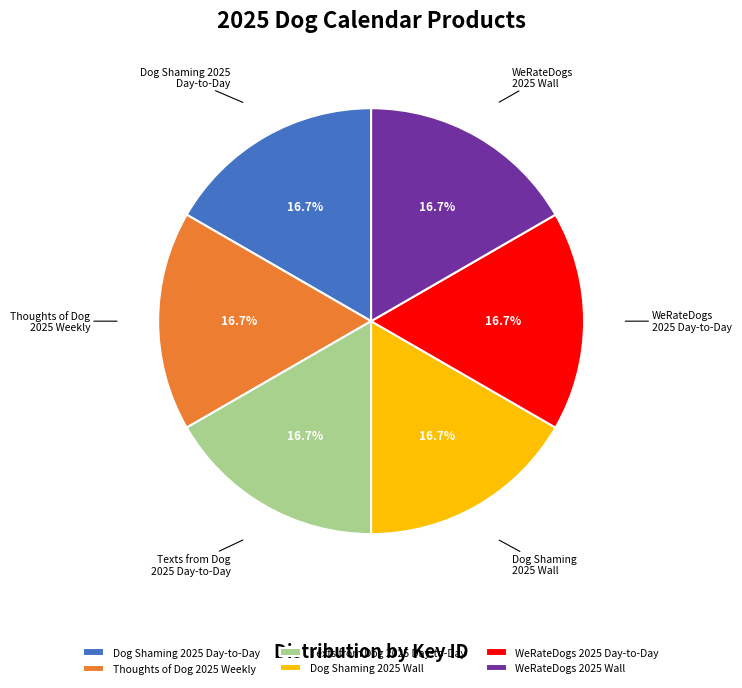

Is the sum of Dog Shaming 2025 Wall and Thoughts of Dog 2025 Weekly greater than half?

No